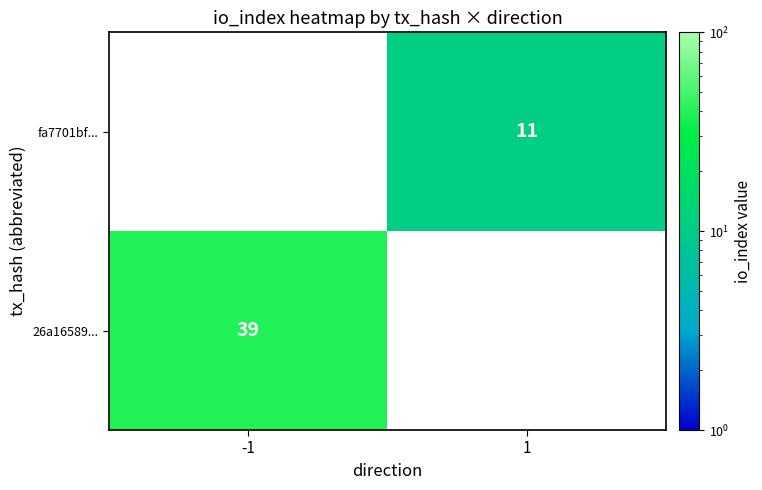

Which label corresponds to the largest value in the chart?

-1